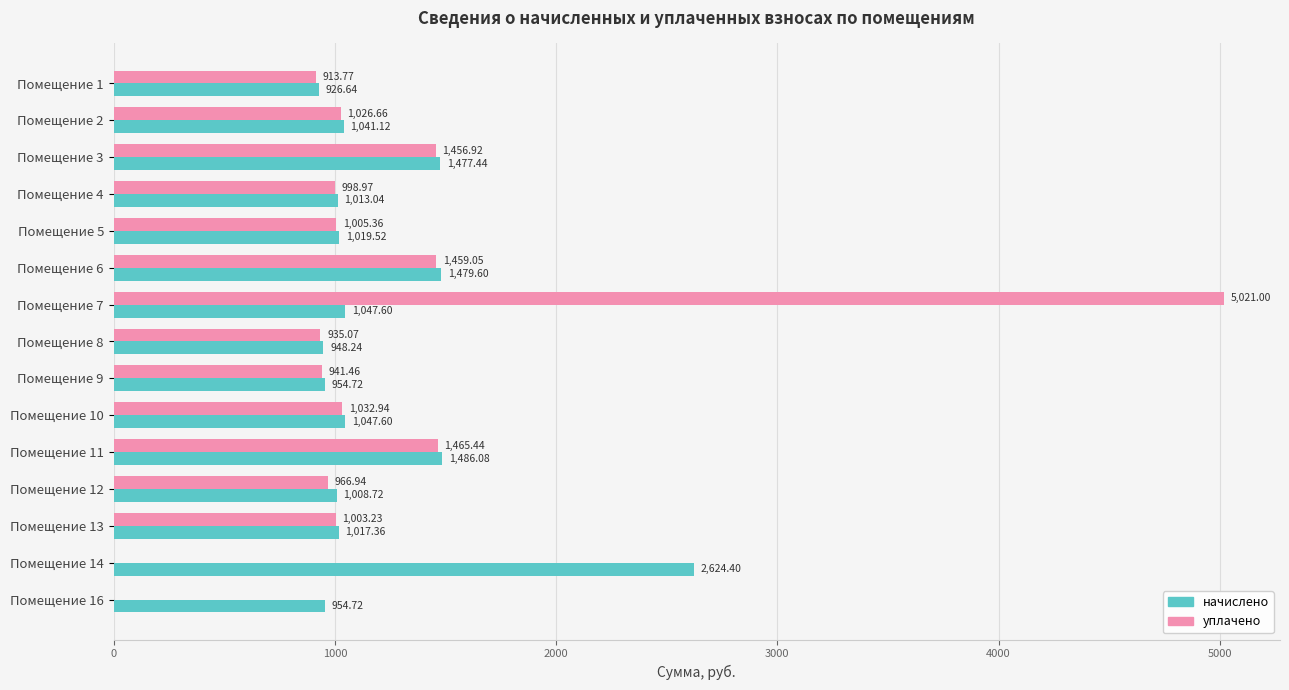

What is the total value across all series at Помещение 9?

1896.2